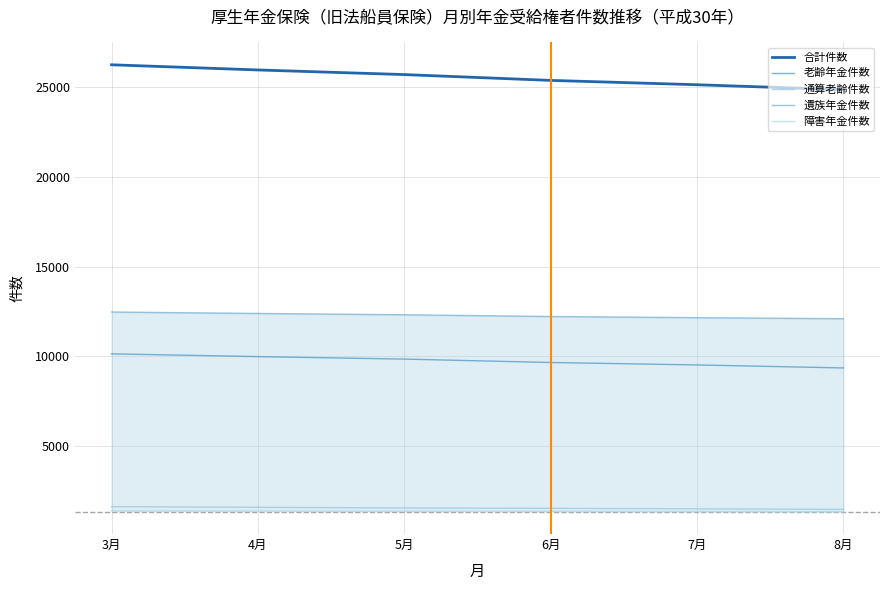

How many data points in 障害年金件数 are above 1370?

2